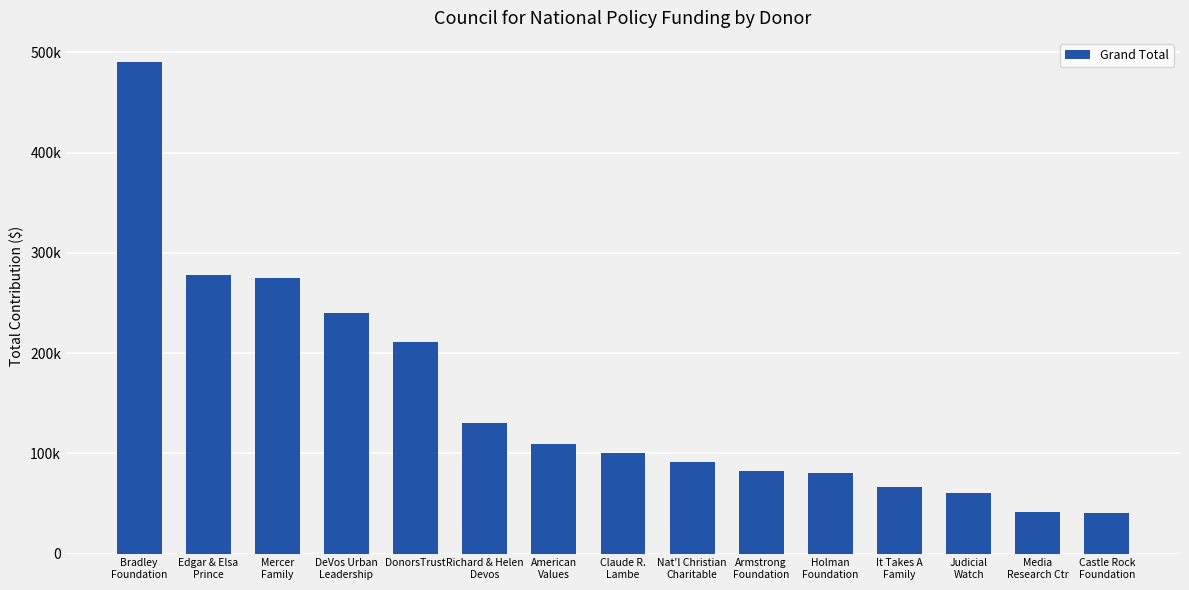

Rank the categories by value from lowest to highest.

Castle Rock
Foundation, Media
Research Ctr, Judicial
Watch, It Takes A
Family, Holman
Foundation, Armstrong
Foundation, Nat'l Christian
Charitable, Claude R.
Lambe, American
Values, Richard & Helen
Devos, DonorsTrust, DeVos Urban
Leadership, Mercer
Family, Edgar & Elsa
Prince, Bradley
Foundation